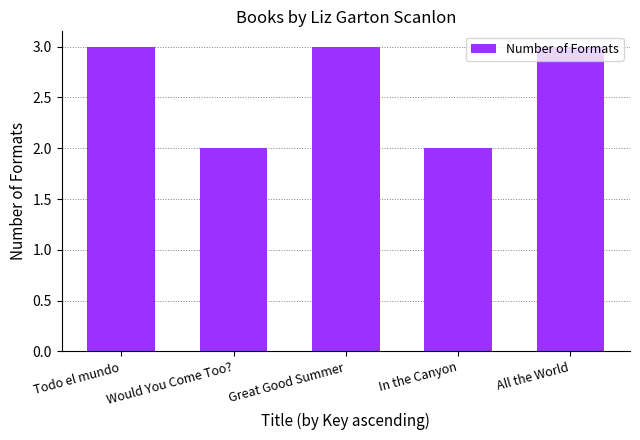

What is the sum of all values?

13